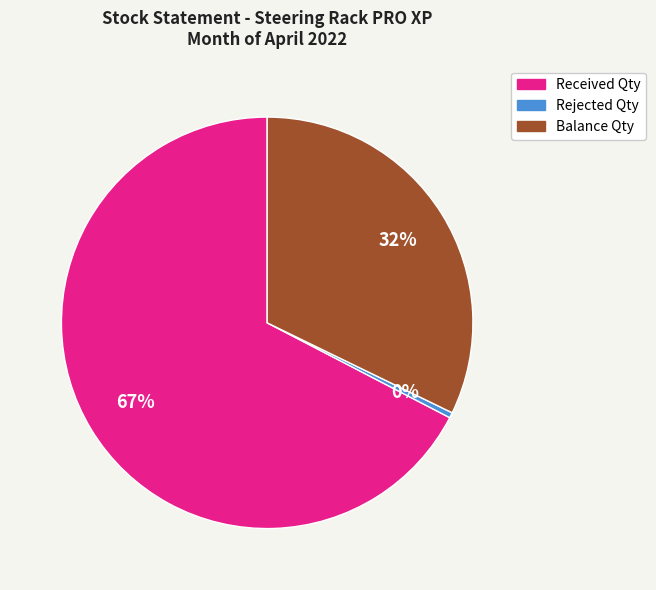

Rank the categories by value from lowest to highest.

Rejected Qty, Balance Qty, Received Qty